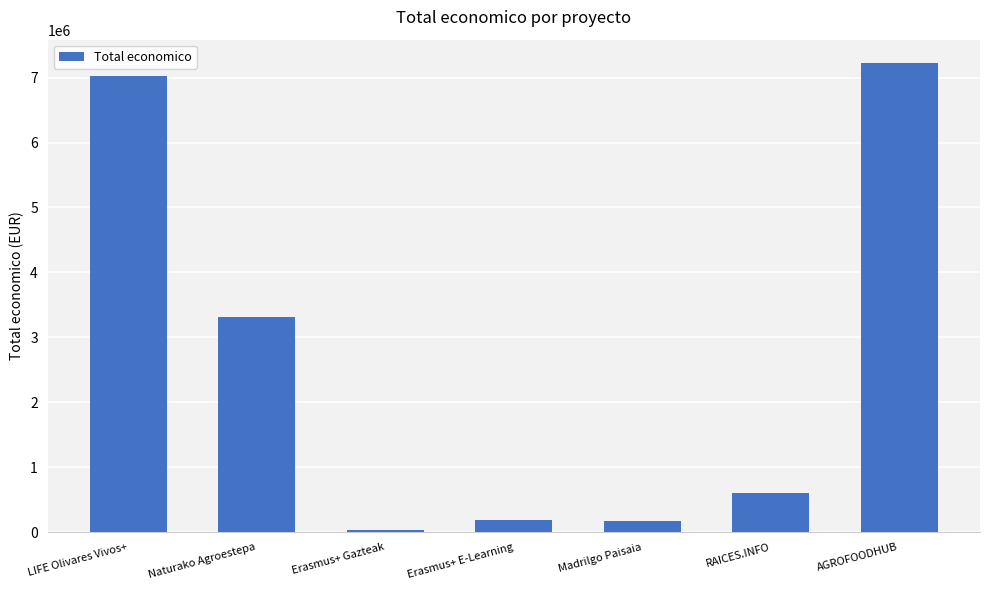

The chart shows a value of 7031291 at LIFE Olivares Vivos+. True or false?

True